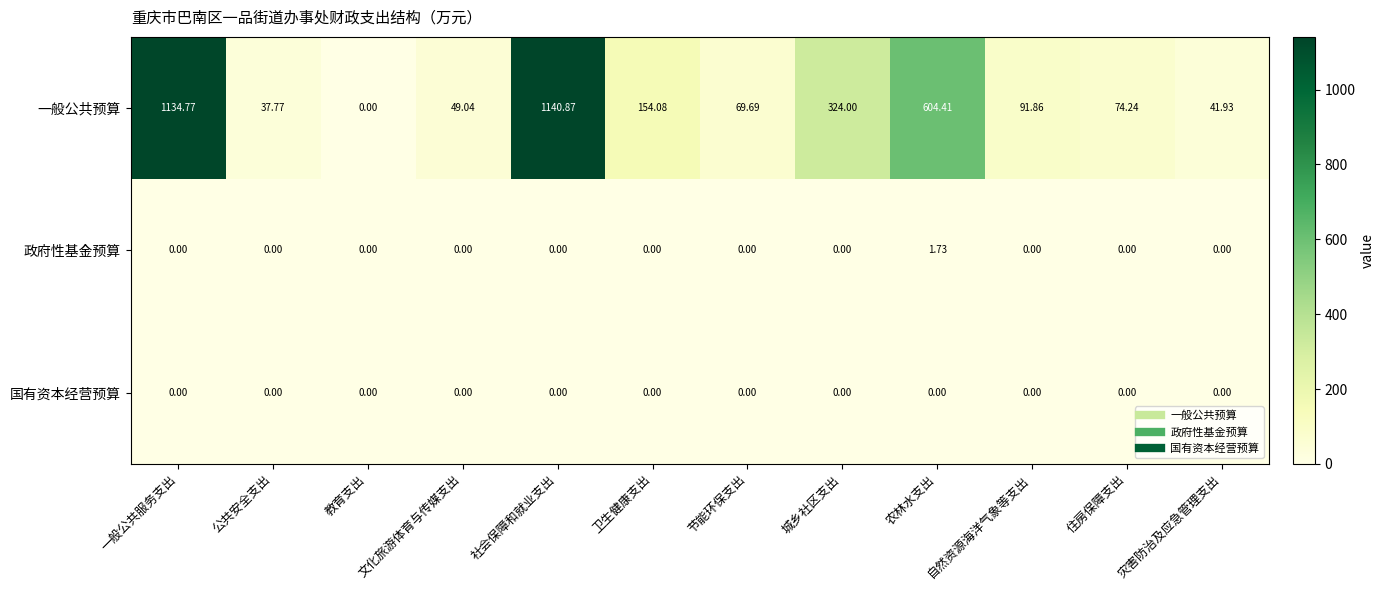

Which series has the largest total across all categories?

一般公共预算